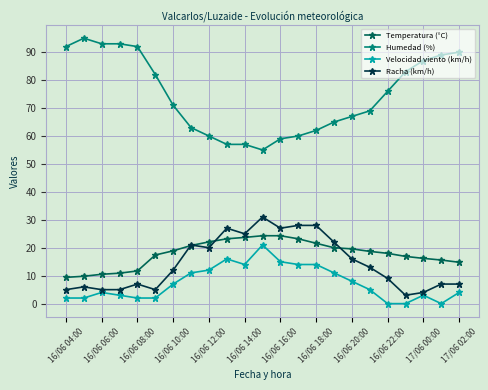

Which series has the widest spread of values?

Humedad (%)